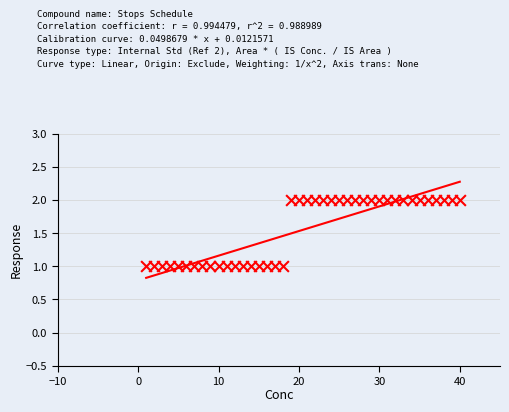

What is the range of X values (max minus min)?

39